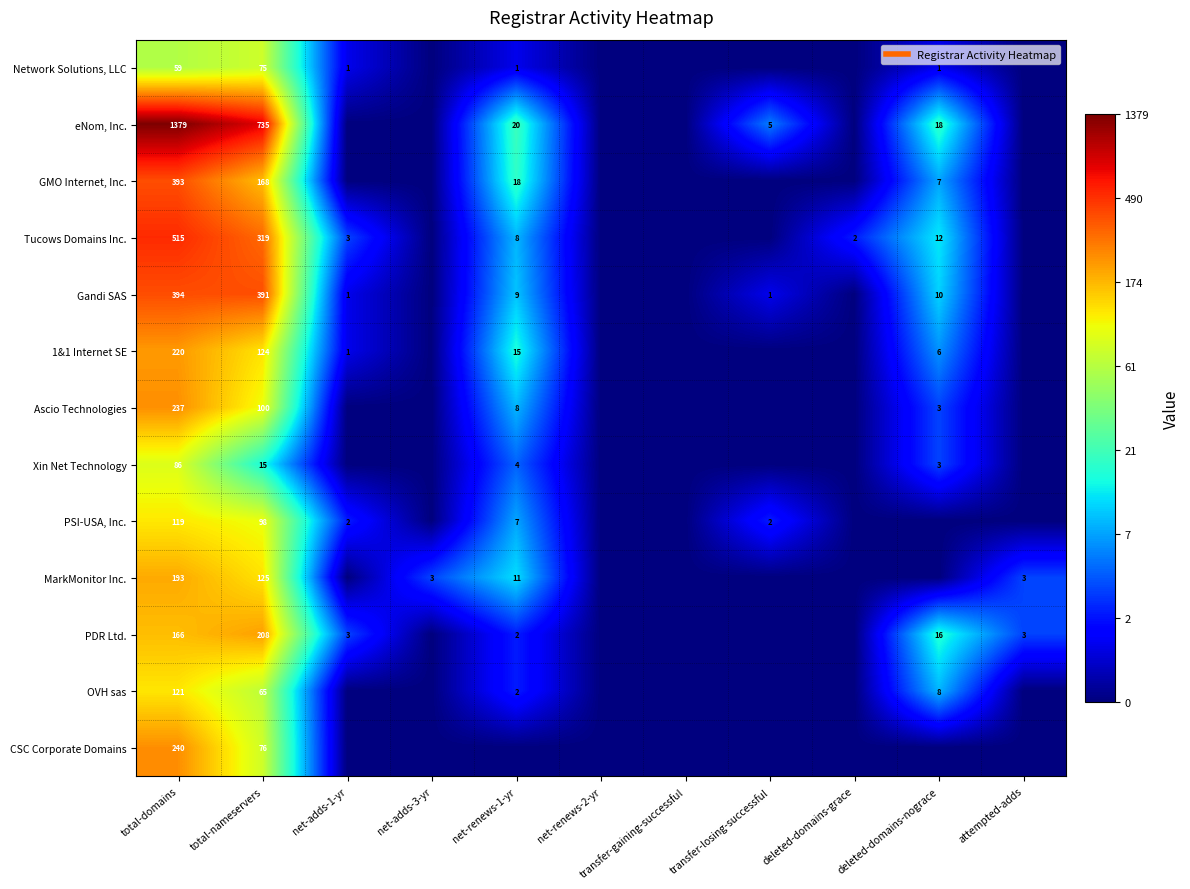

At which category is the sum across all series the highest?

total-domains